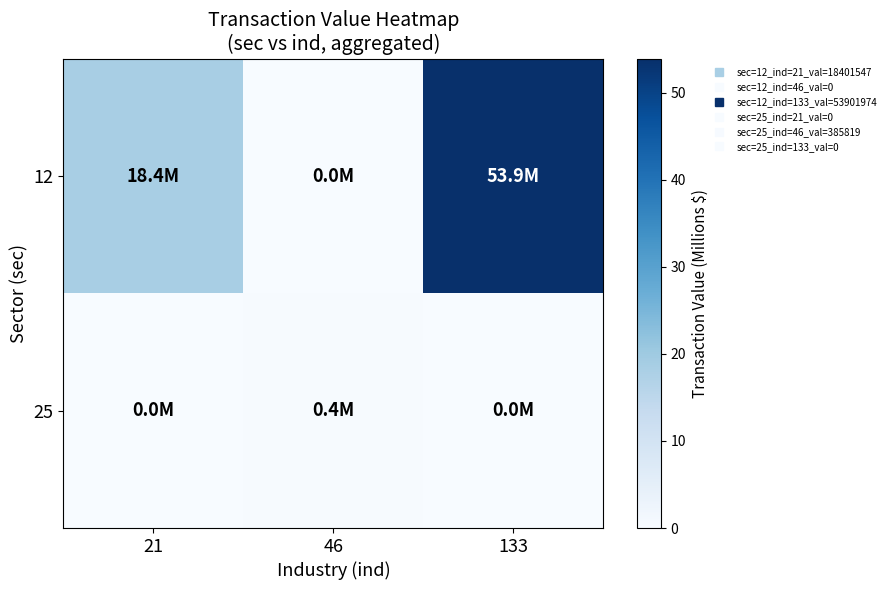

Which category has the highest value across all series?

133